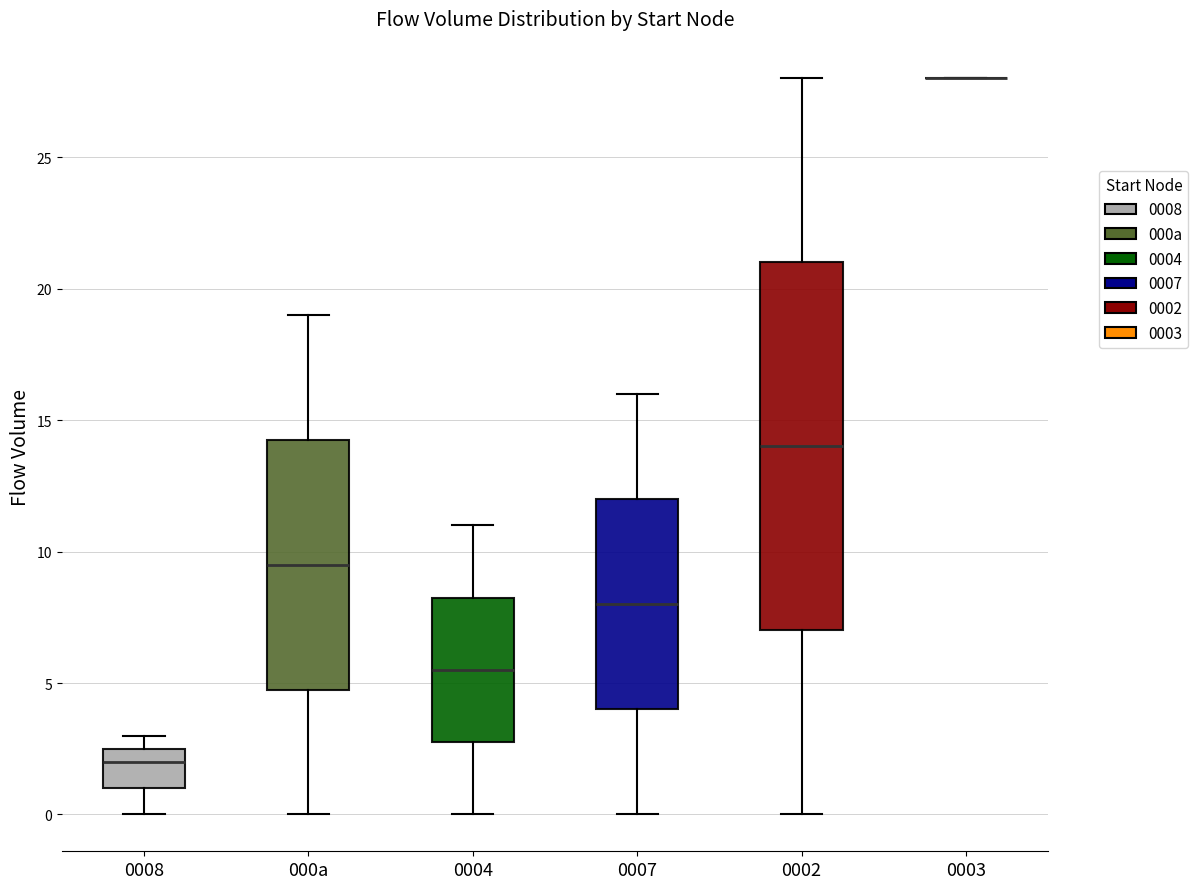

Reading left to right, read every box against the y-axis: the position of its median line, the range the box covers, and the ends of its whiskers. The values are not printed on the chart, so give them approximately, as read against the axis.

0008: median 2.0, box 1.0 to 2.5, whiskers 0.0 to 3.0
000a: median 9.5, box 5.0 to 14.5, whiskers 0.0 to 19.0
0004: median 5.5, box 3.0 to 8.5, whiskers 0.0 to 11.0
0007: median 8.0, box 4.0 to 12.0, whiskers 0.0 to 16.0
0002: median 14.0, box 7.0 to 21.0, whiskers 0.0 to 28.0
0003: box collapsed to a line at 28.0, whiskers 28.0 to 28.0